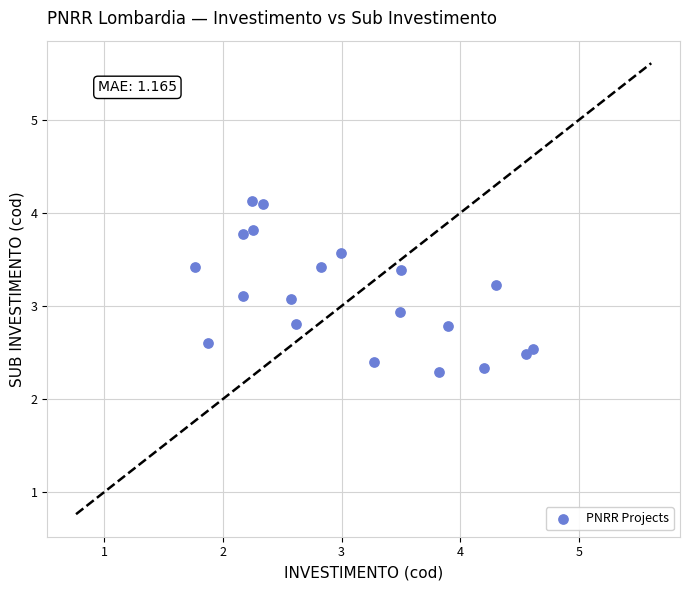

What is the range of Y values (max minus min)?

1.8